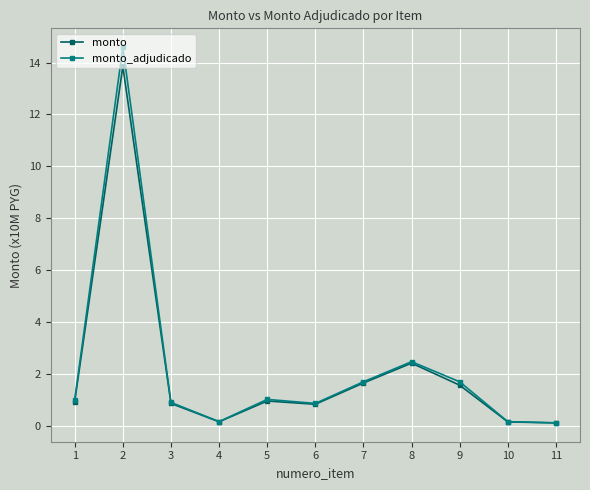

What is the difference between the highest and lowest values at 2?

0.7